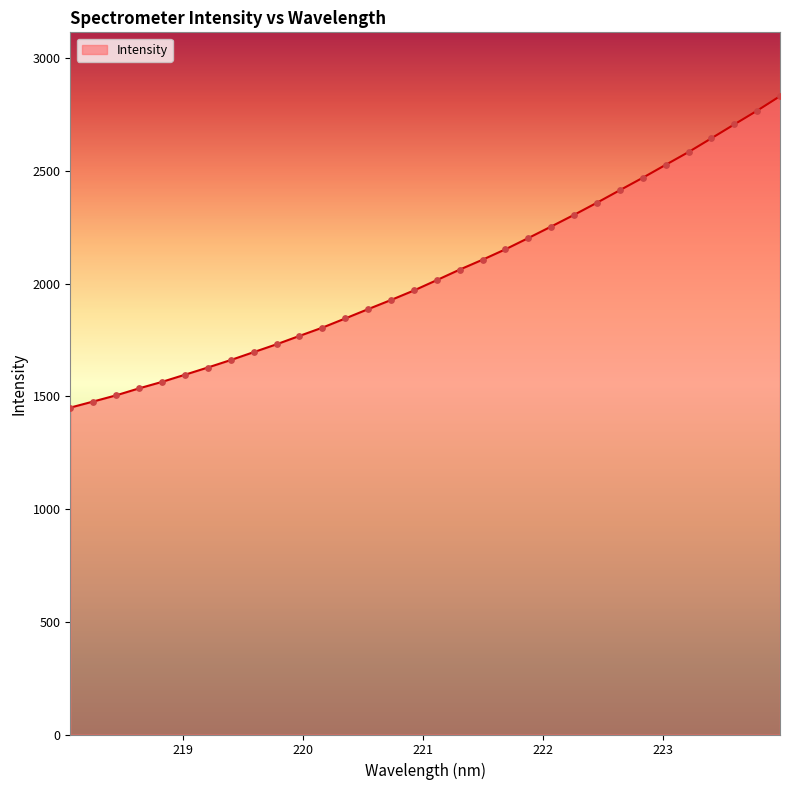

What is the difference between the maximum and minimum values?

1381.4